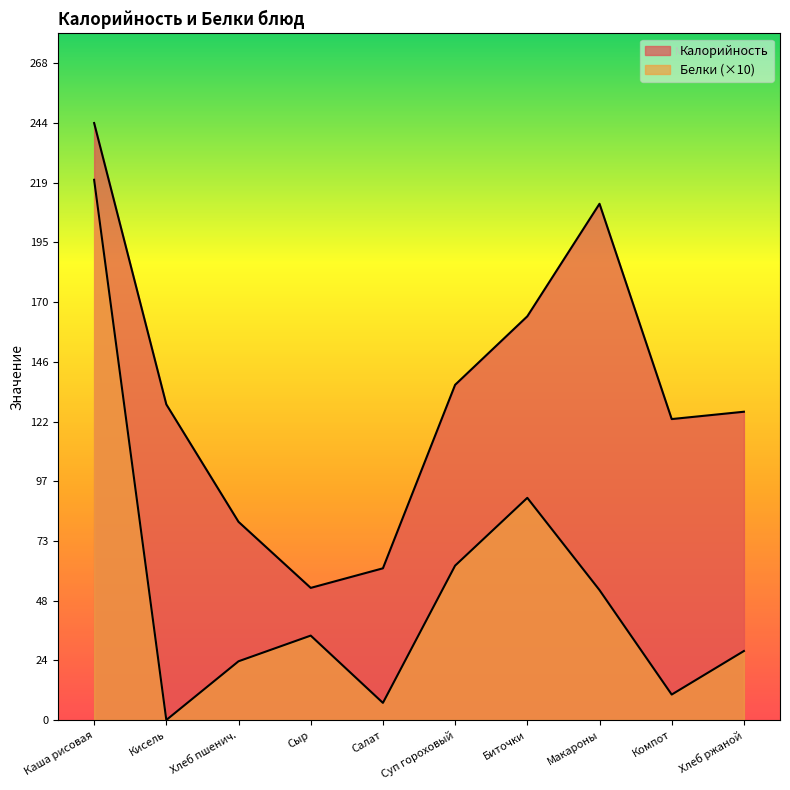

Which category has the highest value across all series?

Каша рисовая